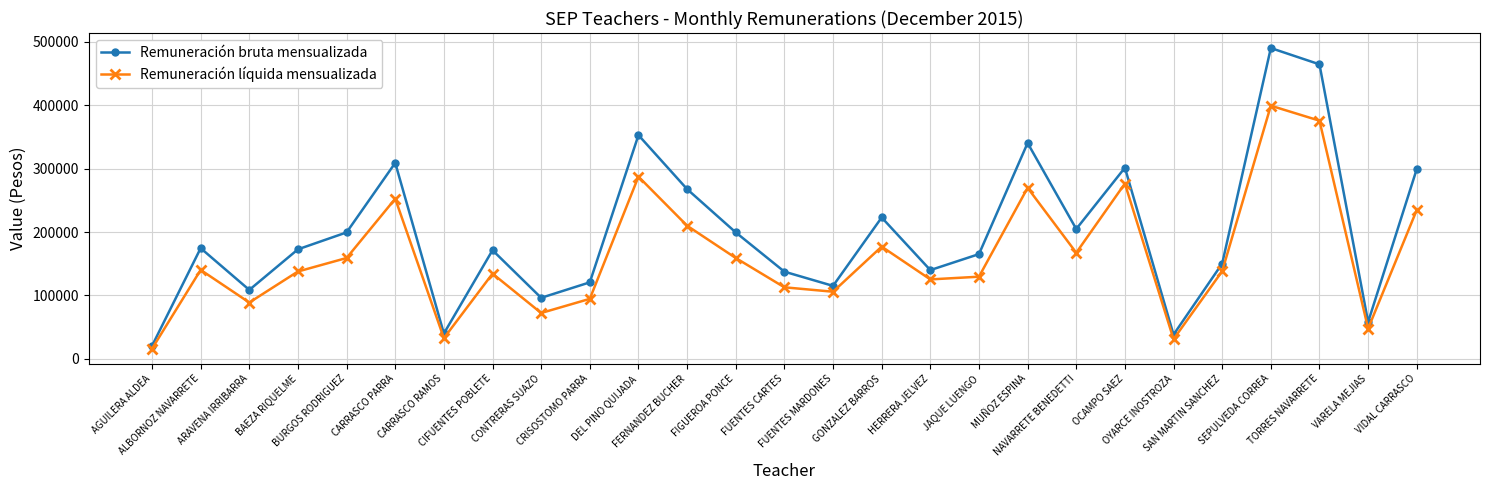

In Remuneración líquida mensualizada, how many points are lower than both neighbors (excluding endpoints)?

8